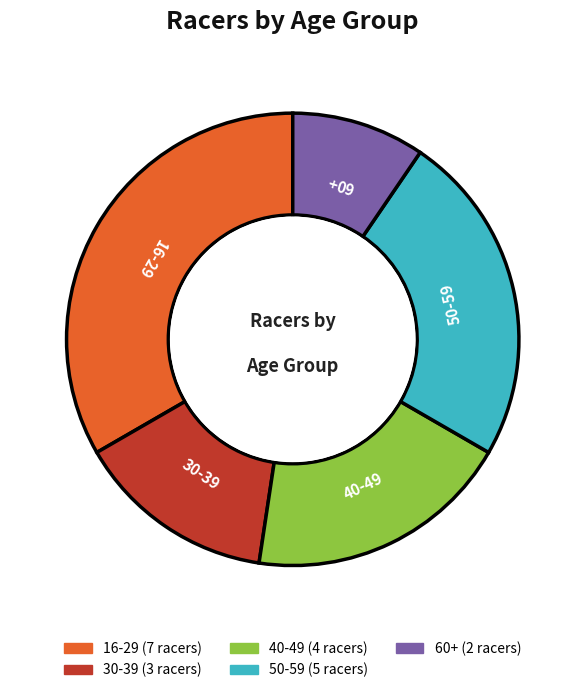

Does 16-29 account for over 50% of the chart?

No